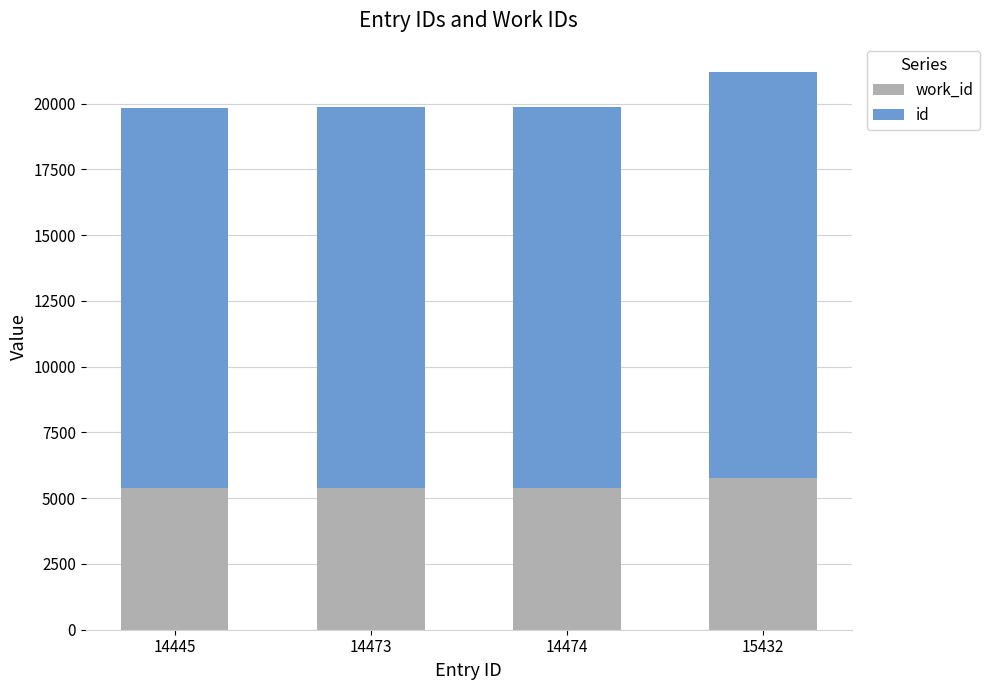

At which category is the sum across all series the highest?

15432